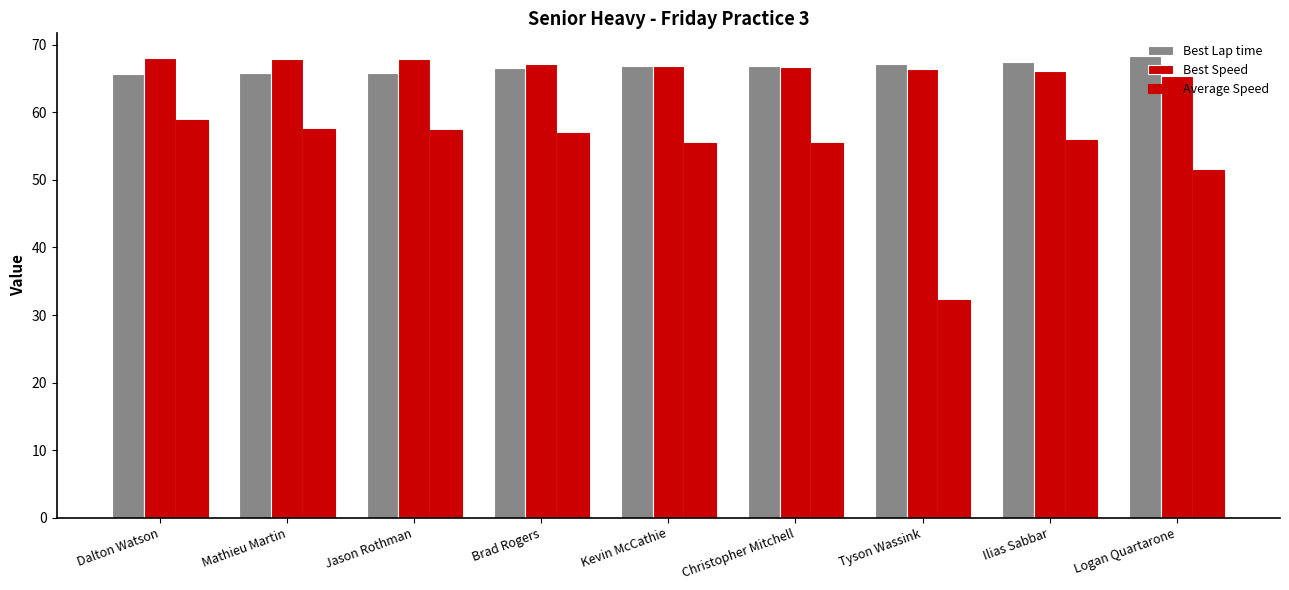

How many bars are there in total?

27